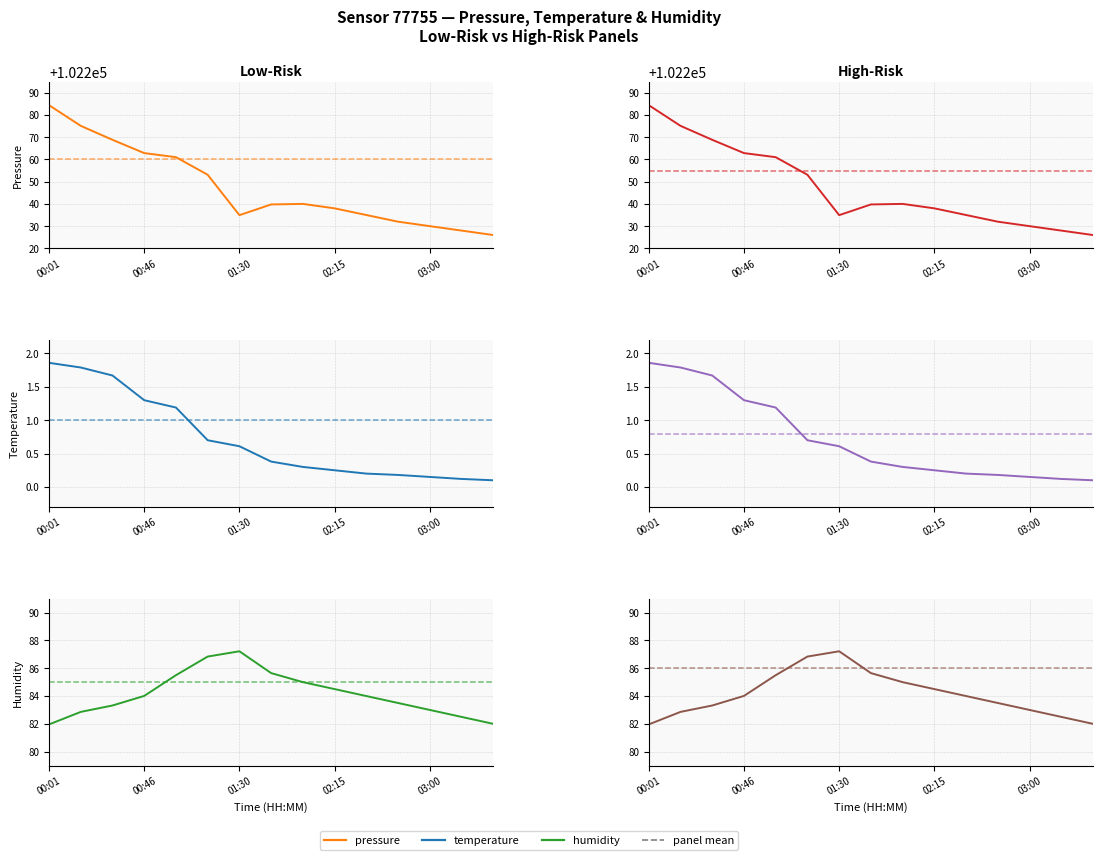

True or false: pressure and temperature cross at least once.

False